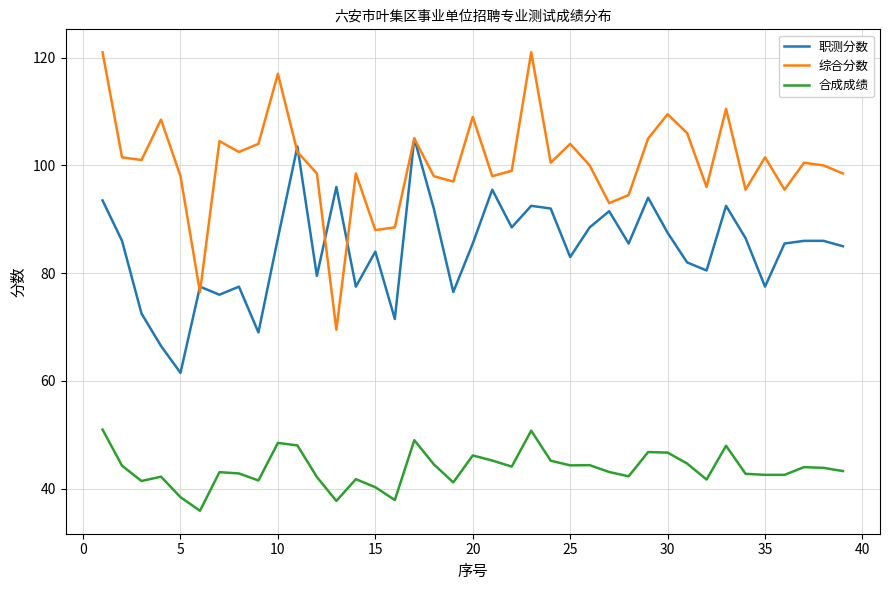

True or false: 综合分数 and 合成成绩 cross at least once.

False